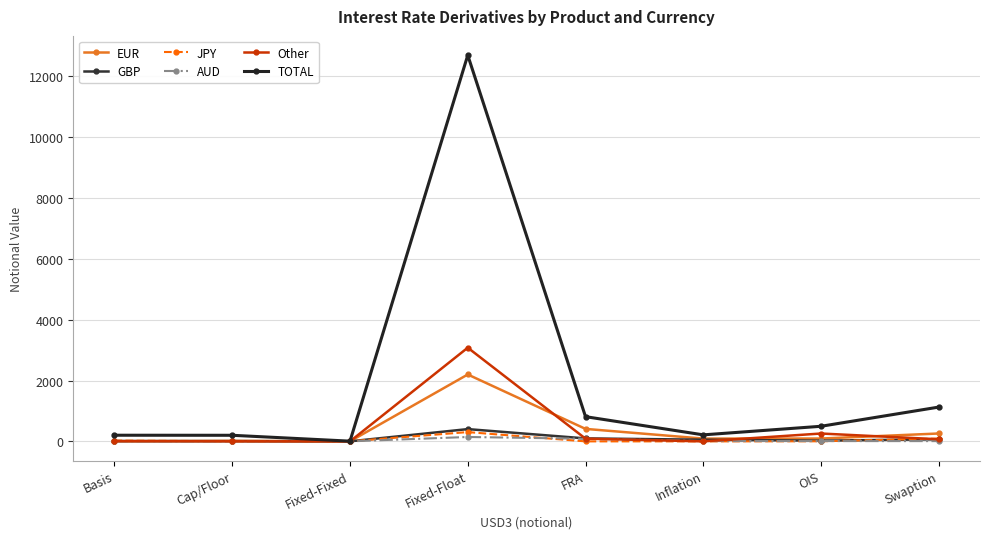

Where do JPY and Other first cross each other?

Fixed-Fixed and Fixed-Float